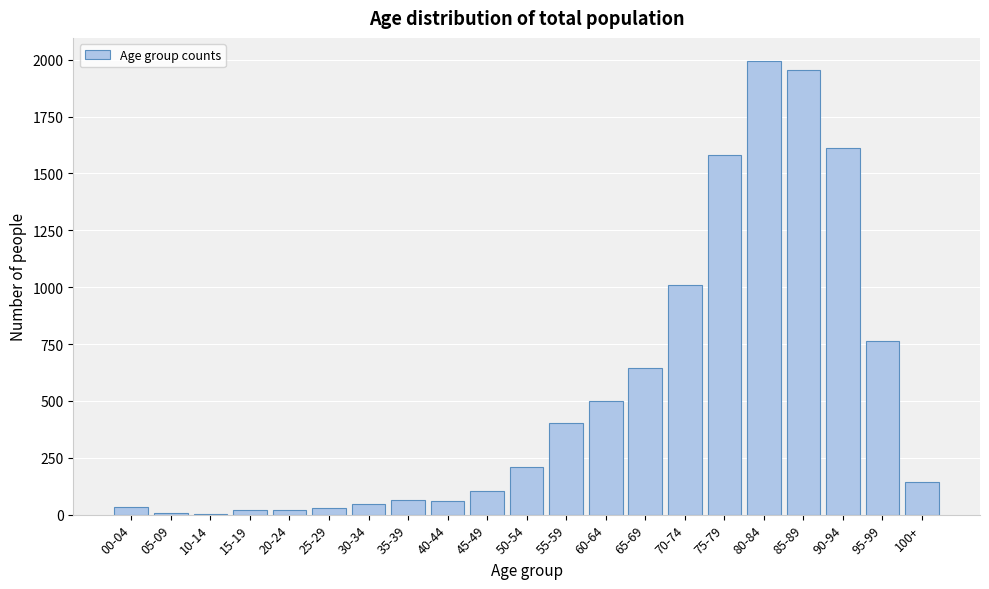

The value at 65-69 is 188. True or false?

False